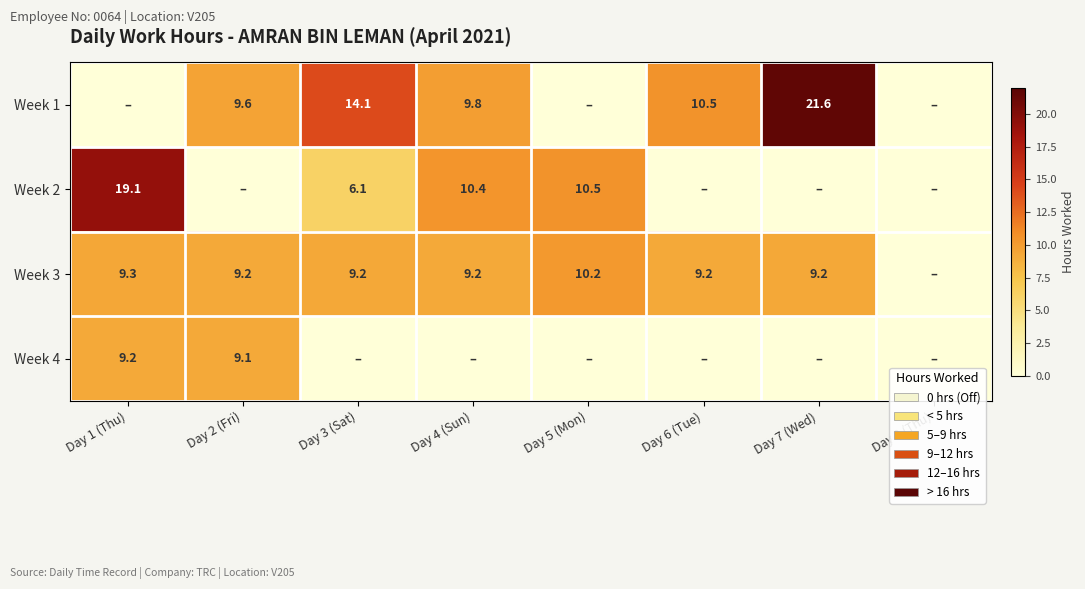

The Week 3 series shows 15.4 at Day 7 (Wed). True or false?

False